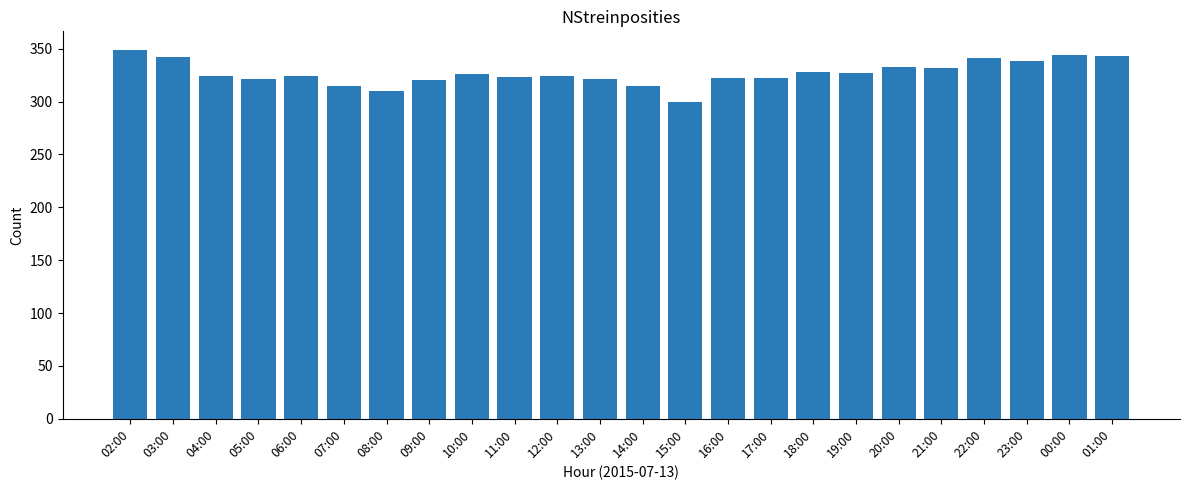

What is the label of the 16th bar from the right?

10:00